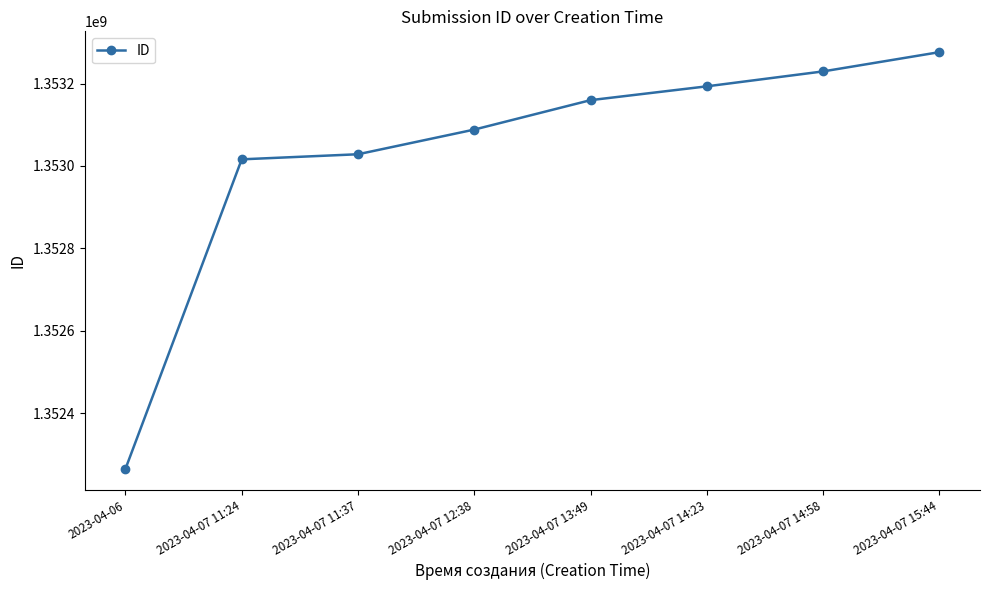

How many values are below 1353159679?

4